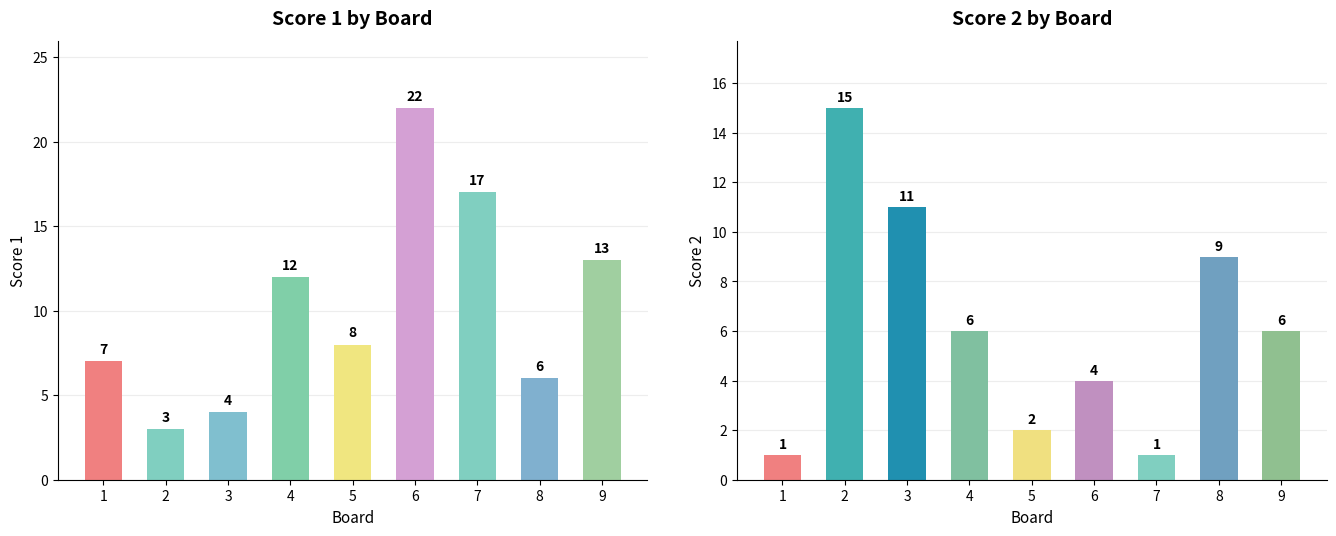

At which category is the sum across all series the highest?

6